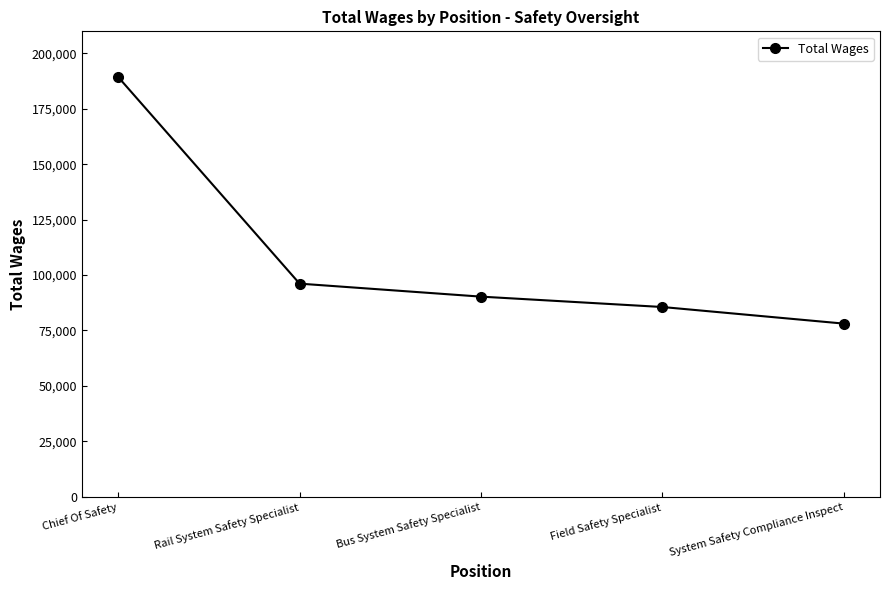

Reading left to right, extract all data points from this chart.

Chief Of Safety=189376	Rail System Safety Specialist=96135	Bus System Safety Specialist=90273	Field Safety Specialist=85588	System Safety Compliance Inspect=78100